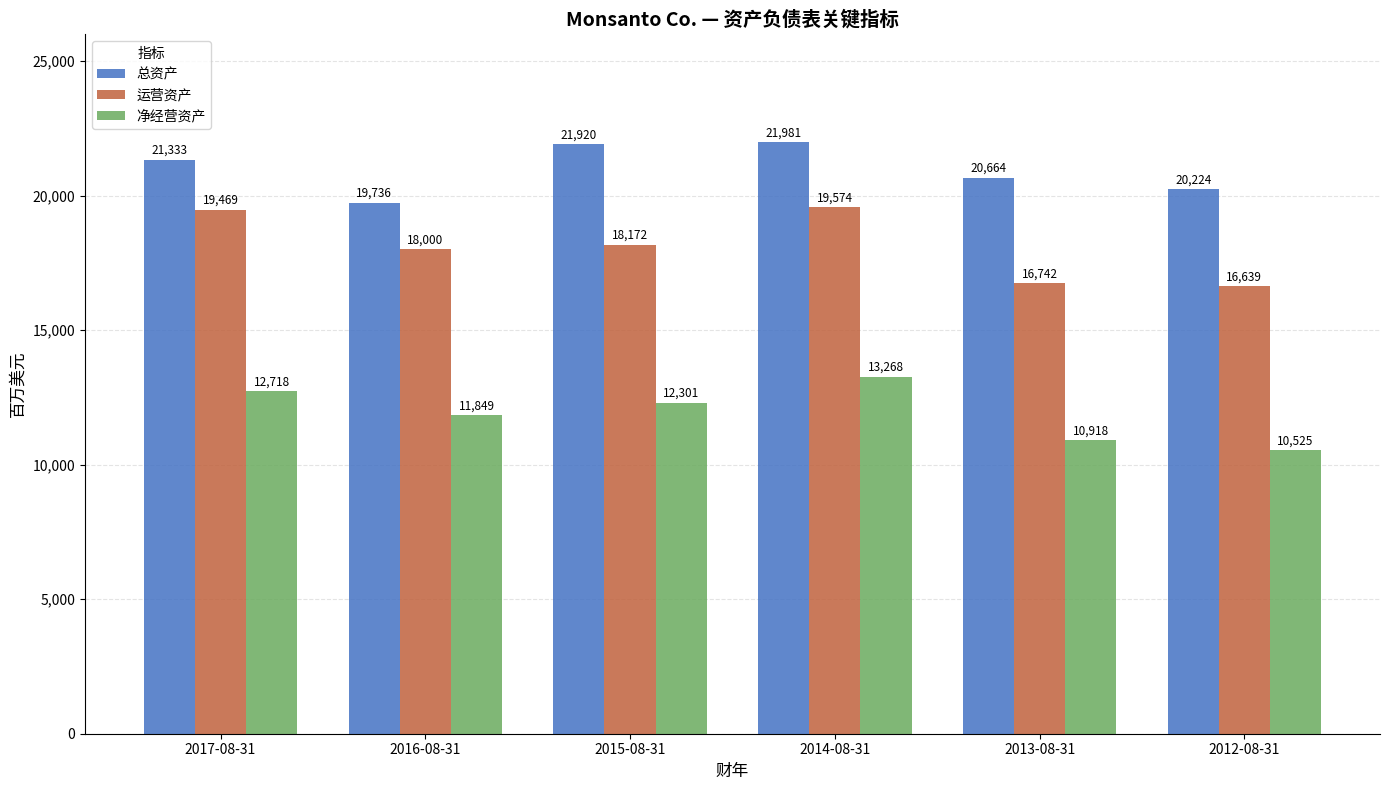

What position from the left is 2013-08-31?

5